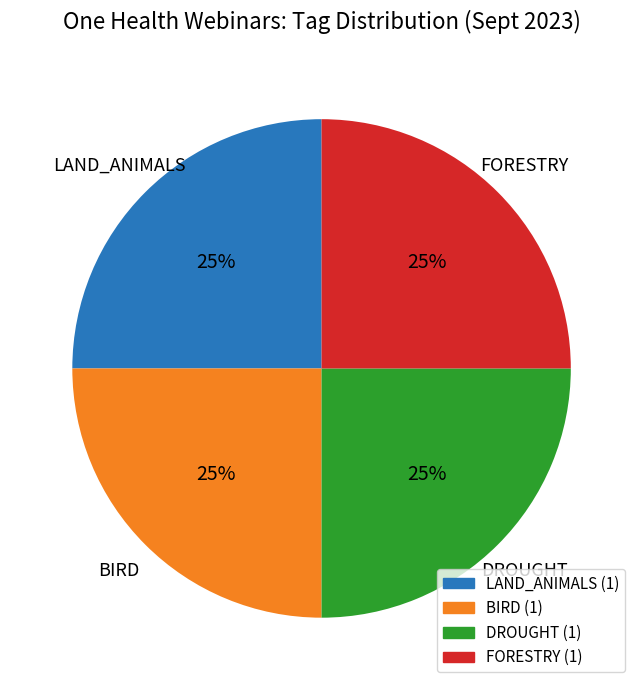

Is there a majority slice in this chart?

No